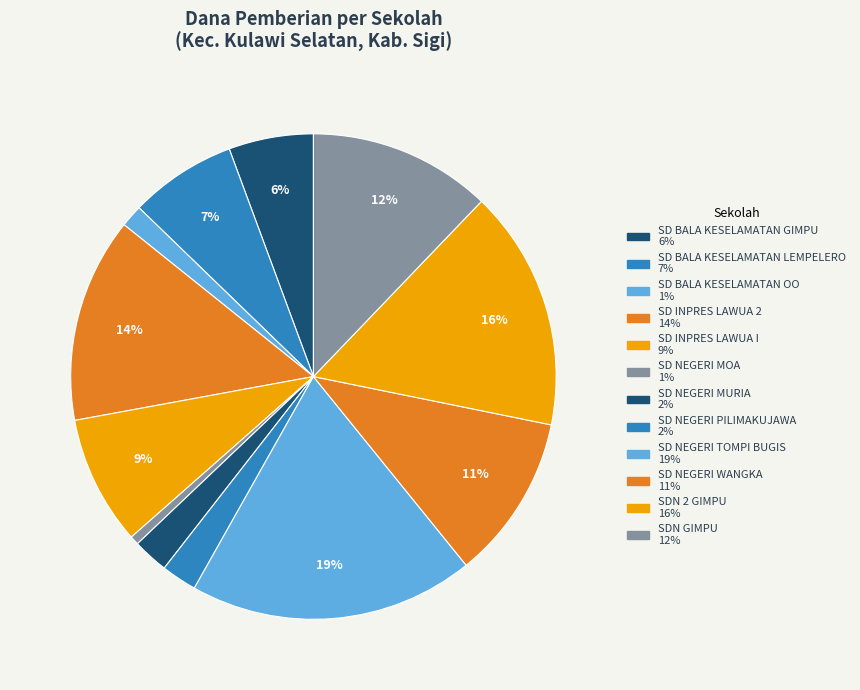

What portion of the pie excludes SD INPRES LAWUA I?

91.4%